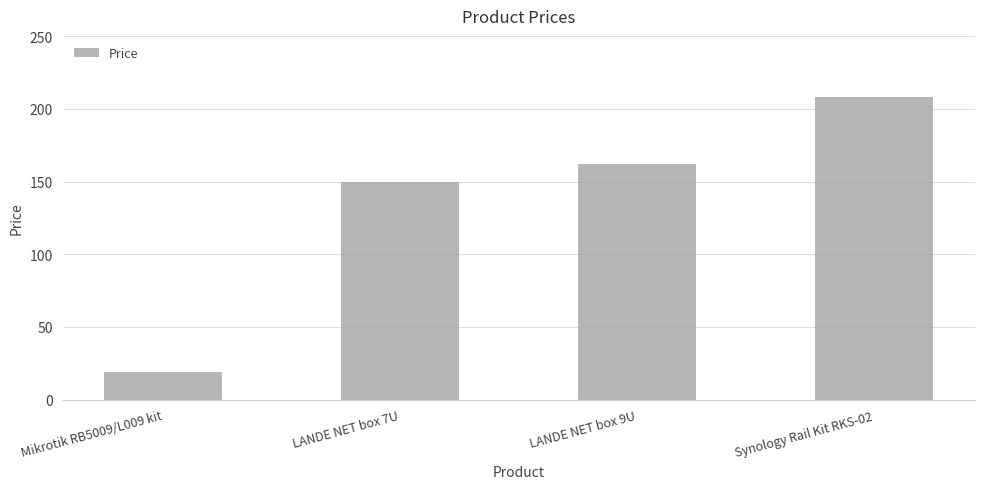

Are the bars horizontal?

No